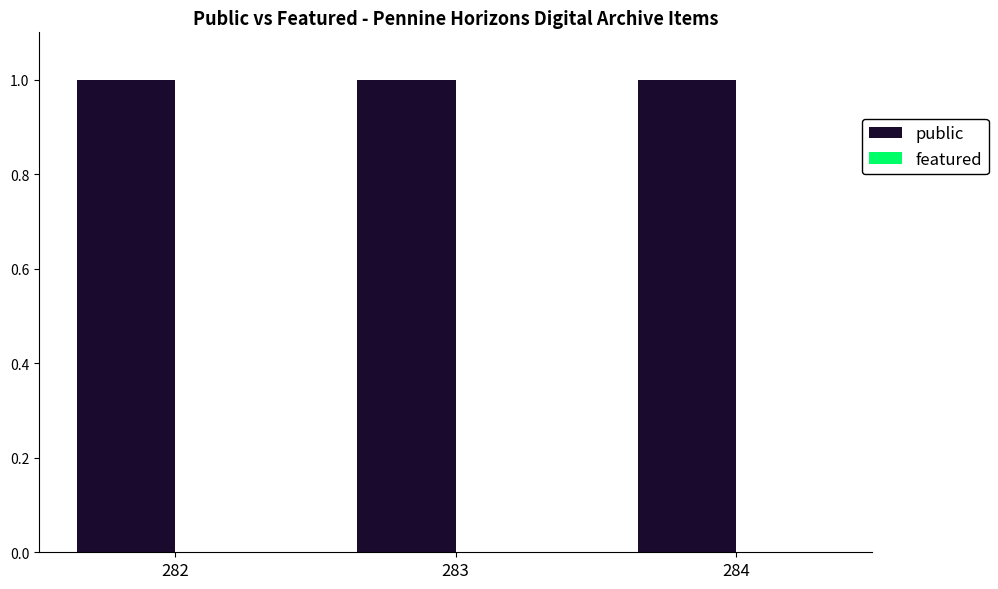

Rank the series by their average value, from lowest to highest.

featured, public